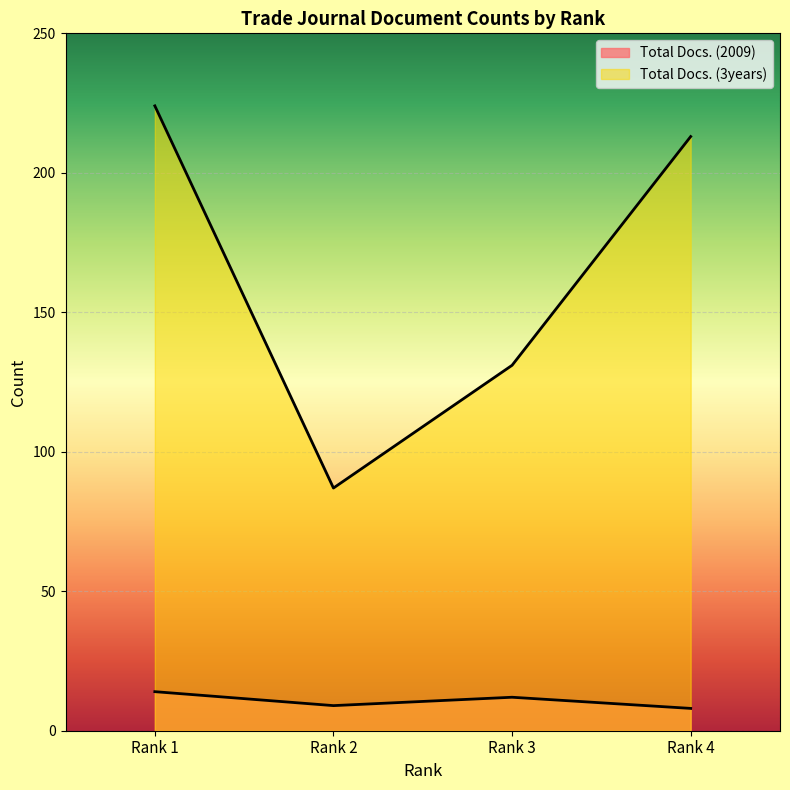

At which category does Total Docs. (2009) reach its first local peak?

Rank 3